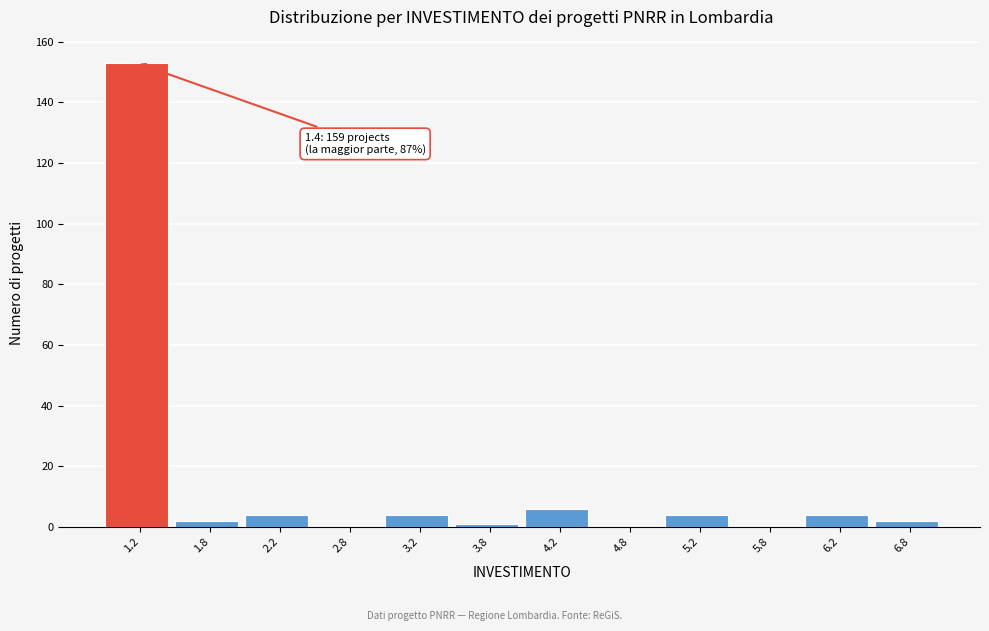

Which range on the x-axis has the tallest bar?

1.0 to 1.5